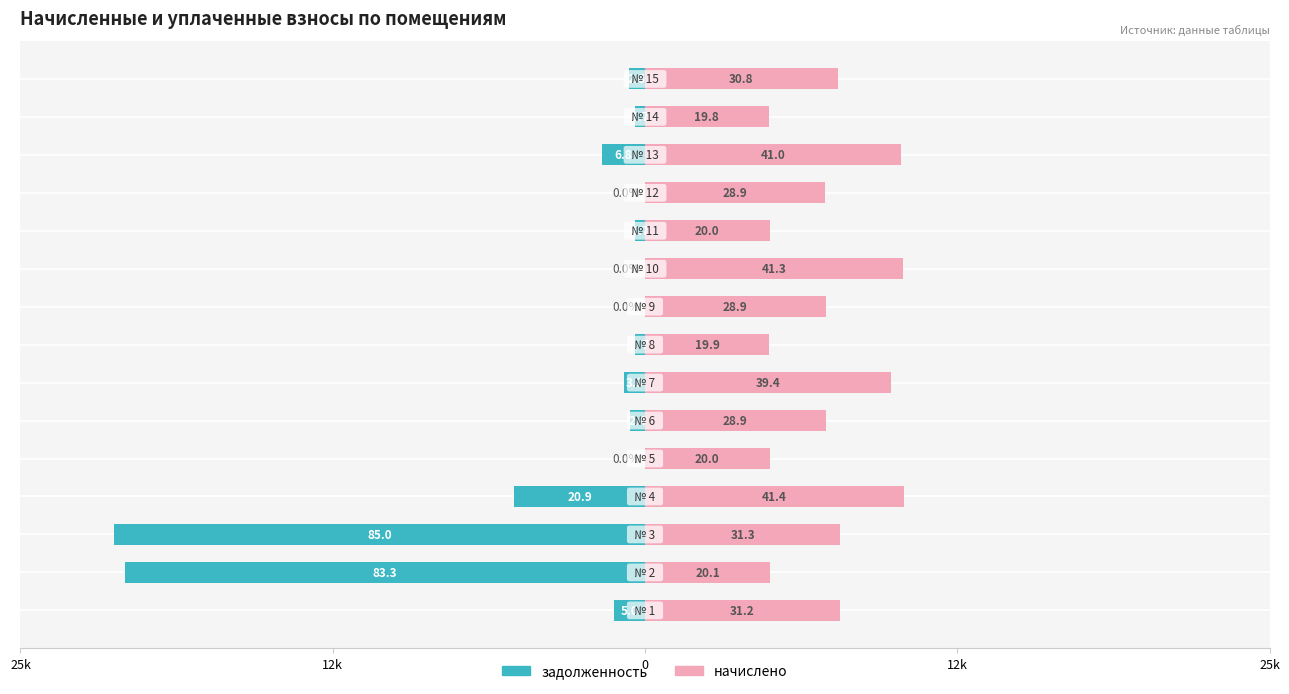

How many groups of bars are there?

15